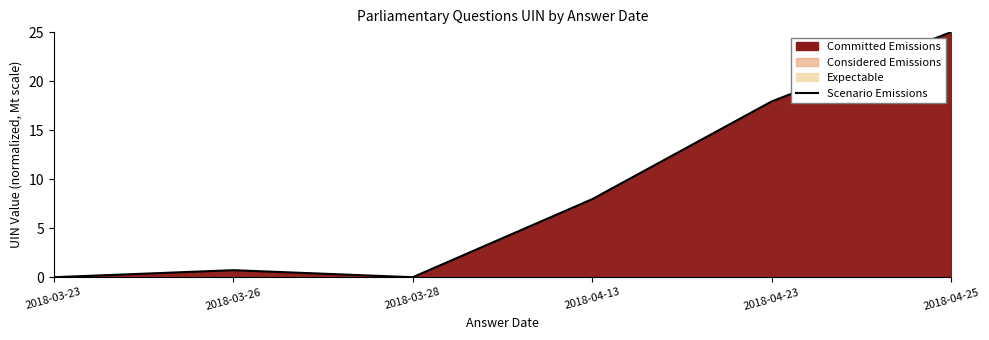

What is the value of the 5th point from the left?

17.9